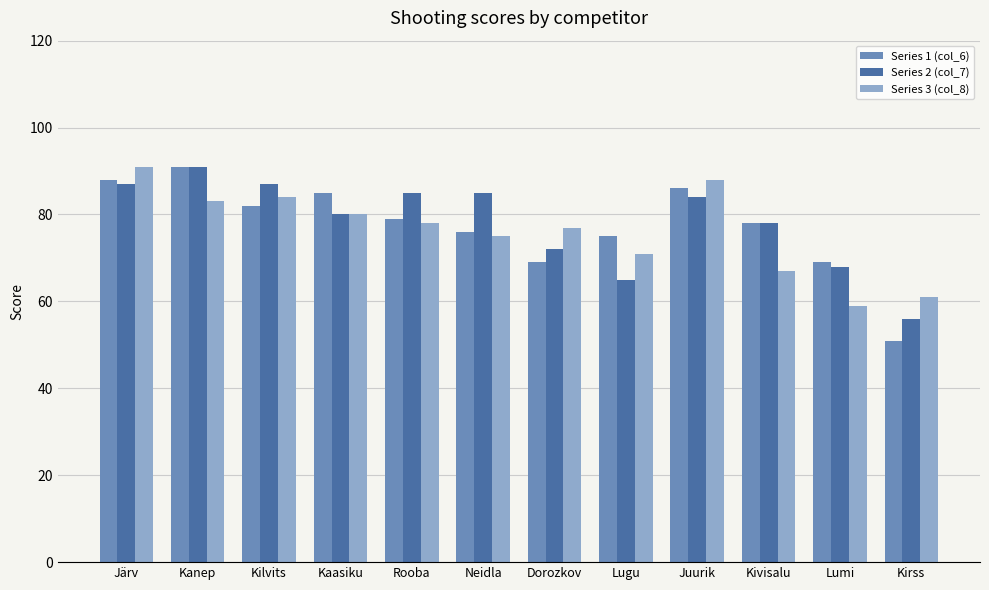

What is the difference between the highest and lowest values at Lugu?

10